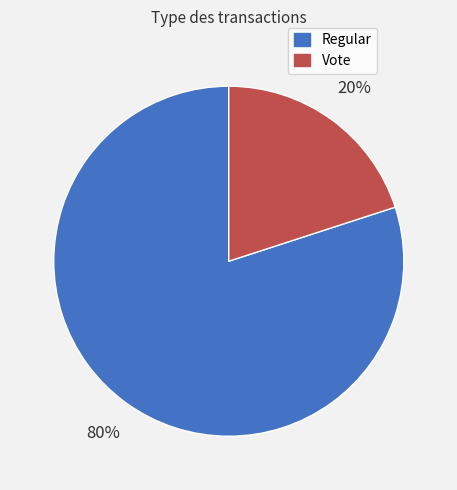

Which slice represents more than half of the pie?

Regular